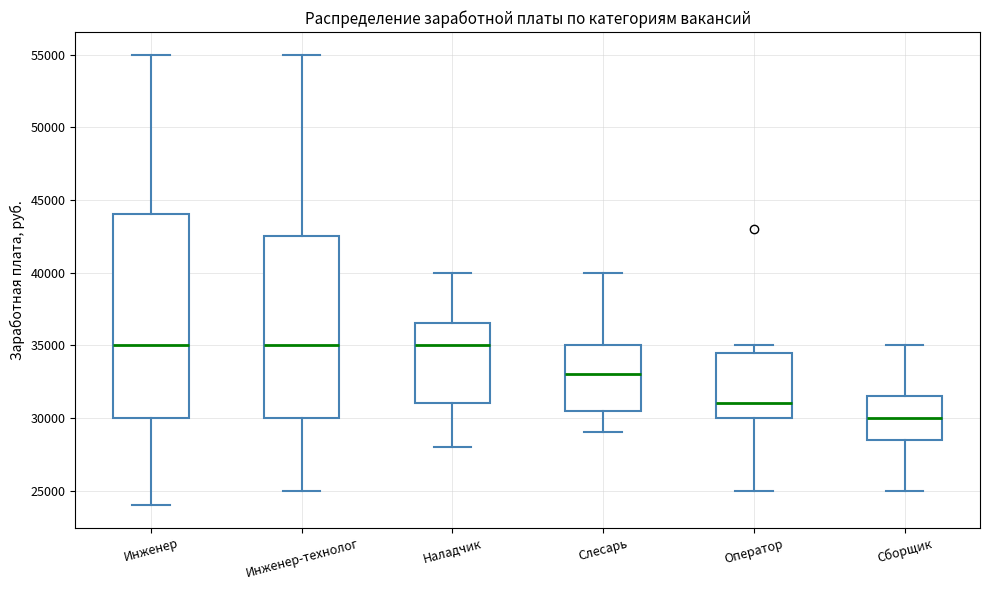

Reading left to right, read every box against the y-axis: the position of its median line, the range the box covers, and the ends of its whiskers. The values are not printed on the chart, so give them approximately, as read against the axis.

Инженер: median 35000, box 30000 to 44000, whiskers 24000 to 55000
Инженер-технолог: median 35000, box 30000 to 42500, whiskers 25000 to 55000
Наладчик: median 35000, box 31000 to 36500, whiskers 28000 to 40000
Слесарь: median 33000, box 30500 to 35000, whiskers 29000 to 40000
Оператор: median 31000, box 30000 to 34500, whiskers 25000 to 35000
Сборщик: median 30000, box 28500 to 31500, whiskers 25000 to 35000